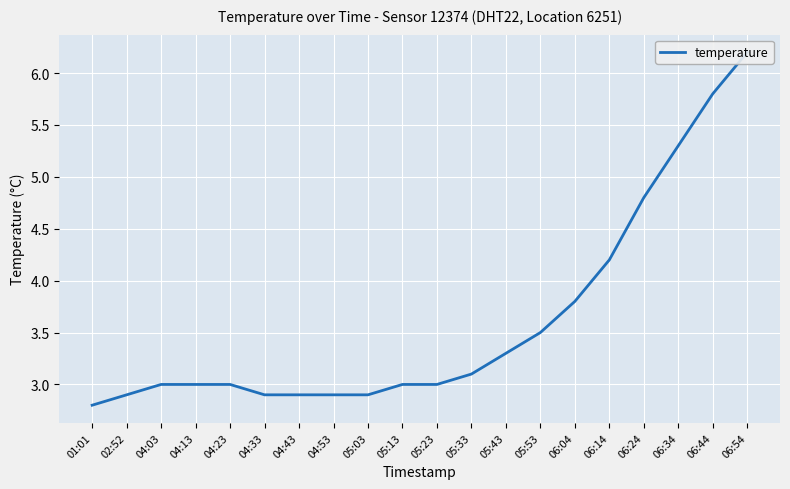

Which label corresponds to the smallest value in the chart?

01:01